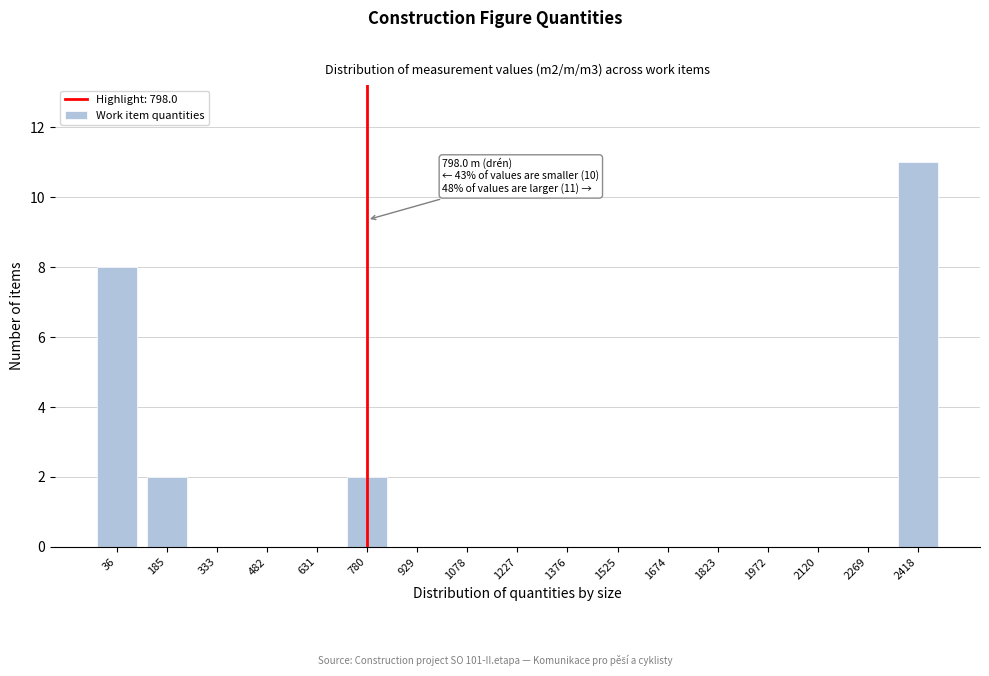

Reading left to right, what are all the values shown in this chart?

36=8	185=2	333=0	482=0	631=0	780=2	929=0	1078=0	1227=0	1376=0	1525=0	1674=0	1823=0	1972=0	2120=0	2269=0	2418=11